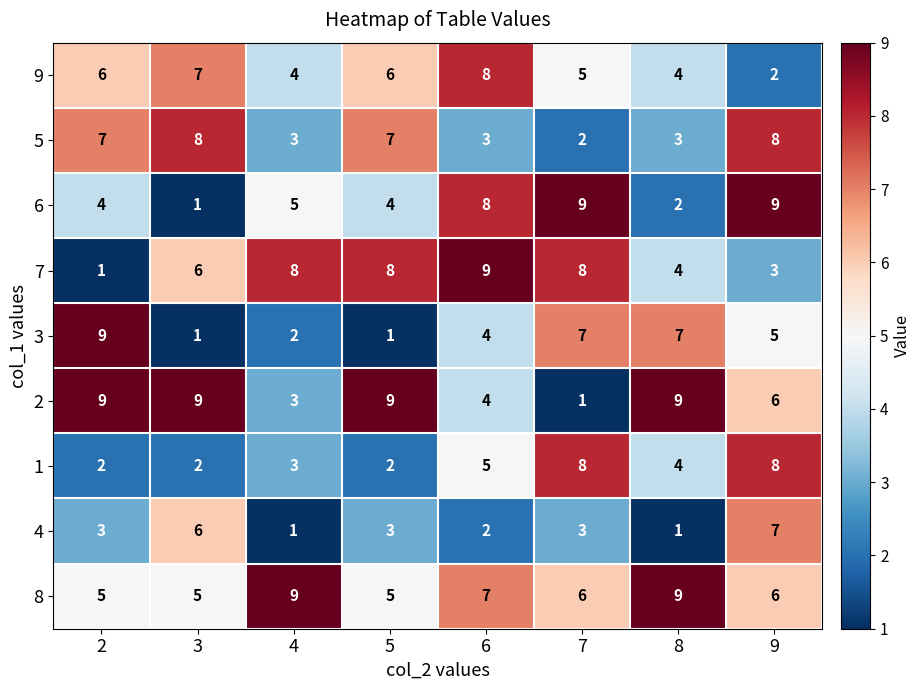

Rank the series at 5 from highest to lowest value.

2, 7, 5, 9, 8, 6, 4, 1, 3